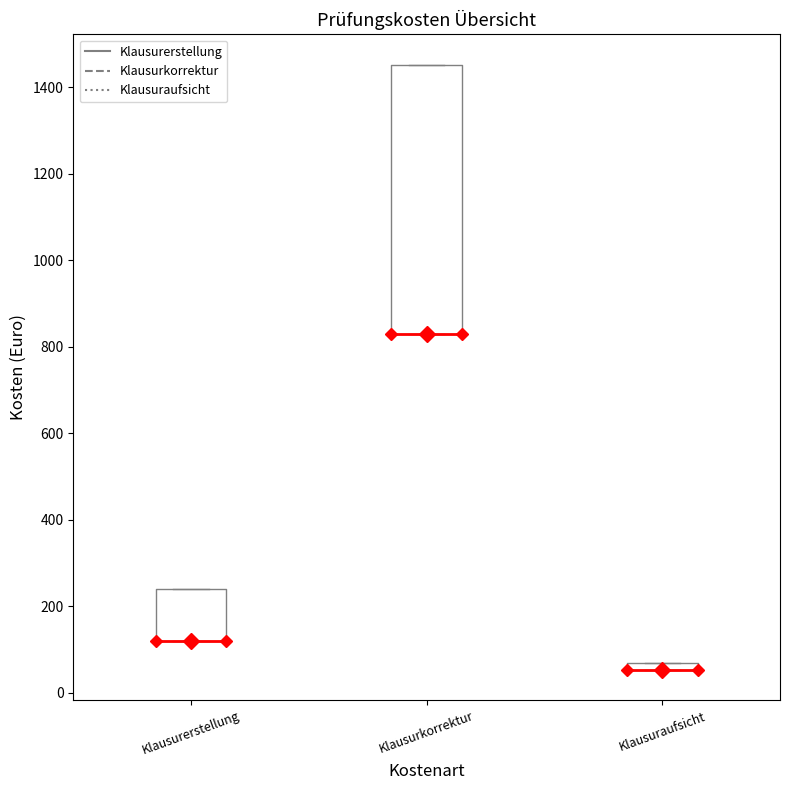

Where is the upper edge of the box for Klausuraufsicht on the y-axis? The values are not printed on the chart, so give them approximately, as read against the axis.

80